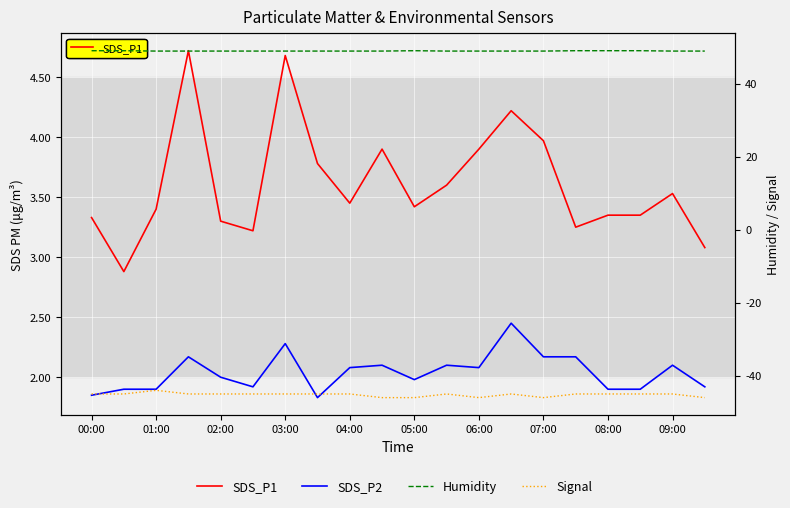

True or false: Signal has a value of -46.0 at 06:00.

True